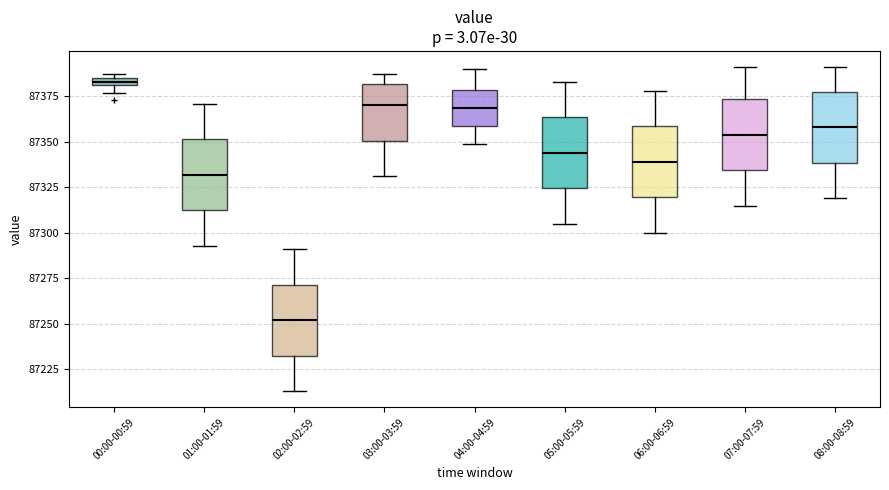

Which box's median line is the lowest?

02:00-02:59